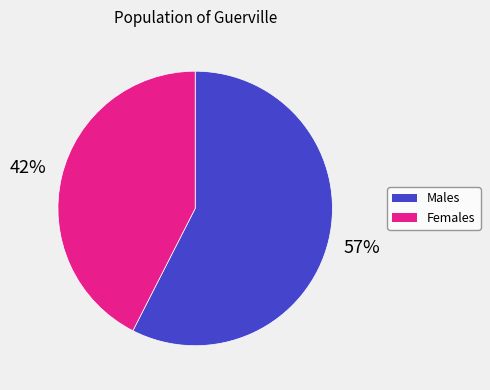

To the nearest percent, what is the combined percentage of Males and Females?

100%